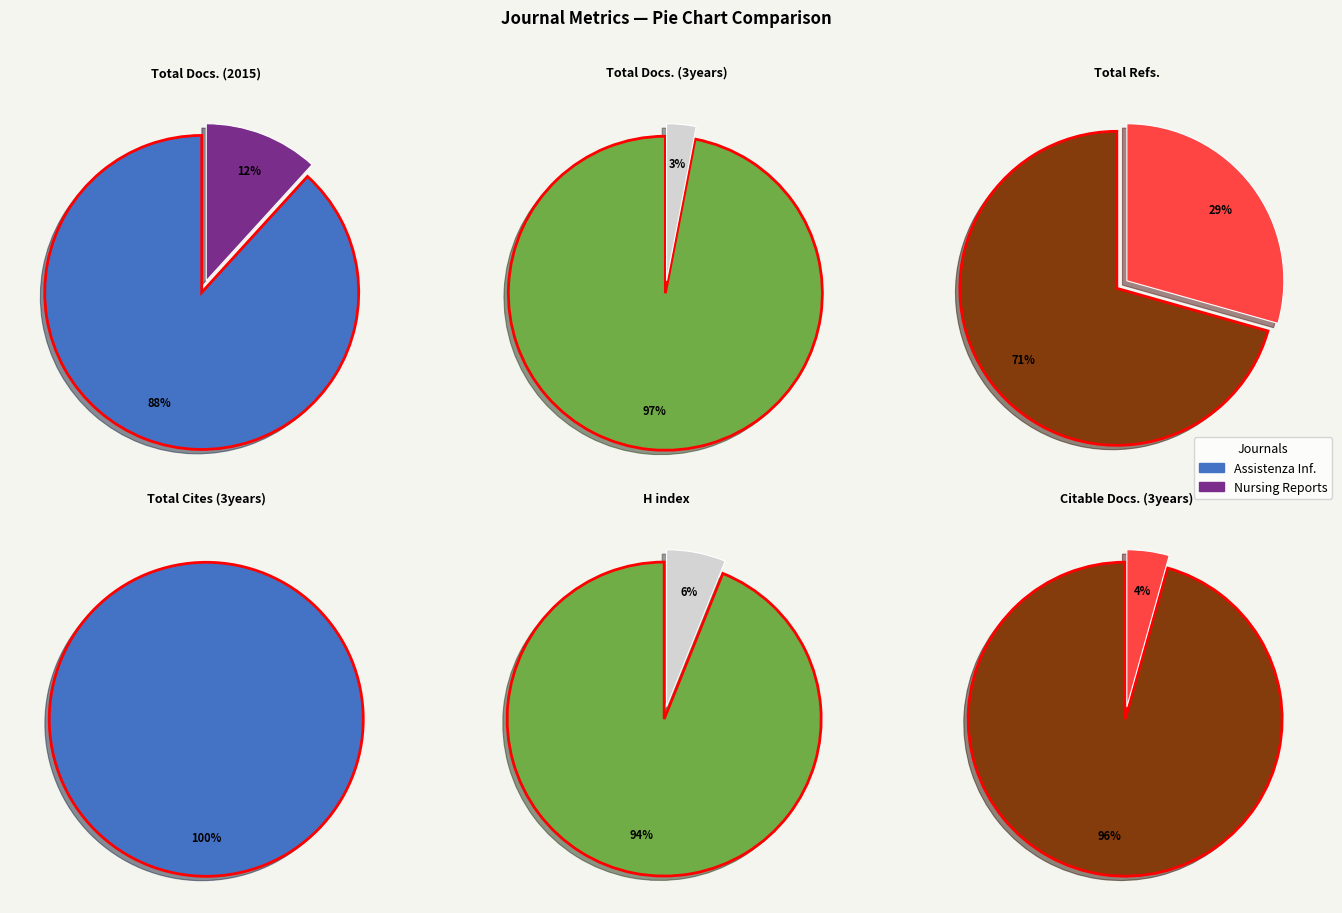

How many segments does this pie chart have?

2